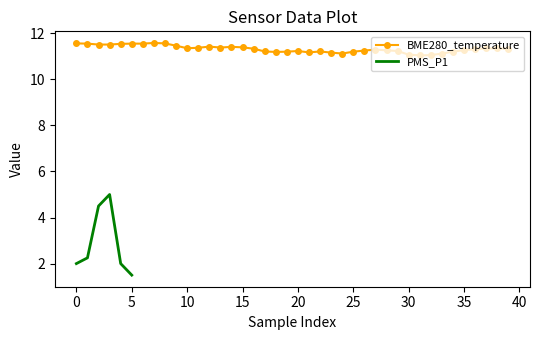

What is the difference between the maximum and second lowest values?

0.5